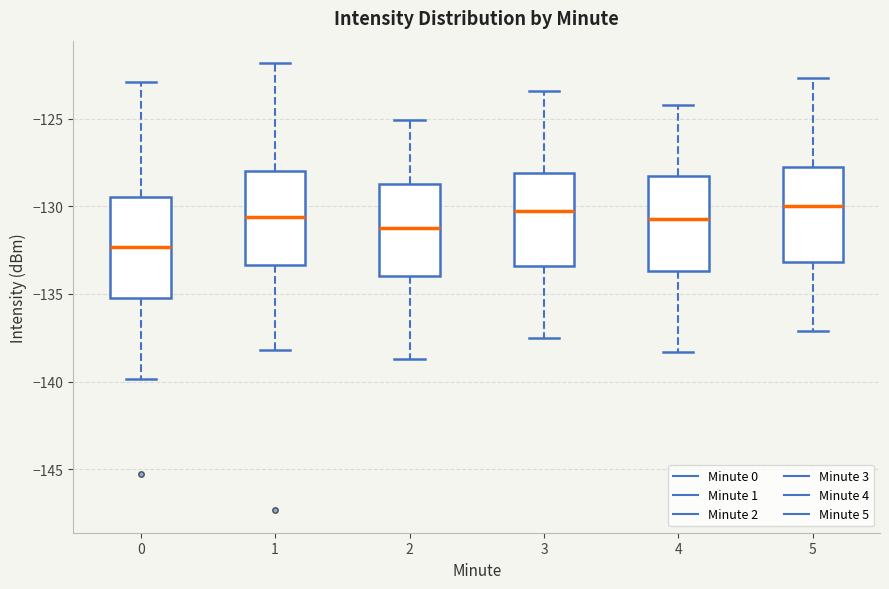

Reading left to right, transcribe this box plot: for each box, give where its median line is, the range the box spans, and where its two whiskers end, as read against the y-axis. The values are not printed on the chart, so give them approximately, as read against the axis.

0: median -132.5, box -135.0 to -129.5, whiskers -140.0 to -123.0
1: median -130.5, box -133.5 to -128.0, whiskers -138.0 to -122.0
2: median -131.0, box -134.0 to -128.5, whiskers -138.5 to -125.0
3: median -130.0, box -133.5 to -128.0, whiskers -137.5 to -123.5
4: median -130.5, box -133.5 to -128.5, whiskers -138.5 to -124.0
5: median -130.0, box -133.0 to -128.0, whiskers -137.0 to -122.5